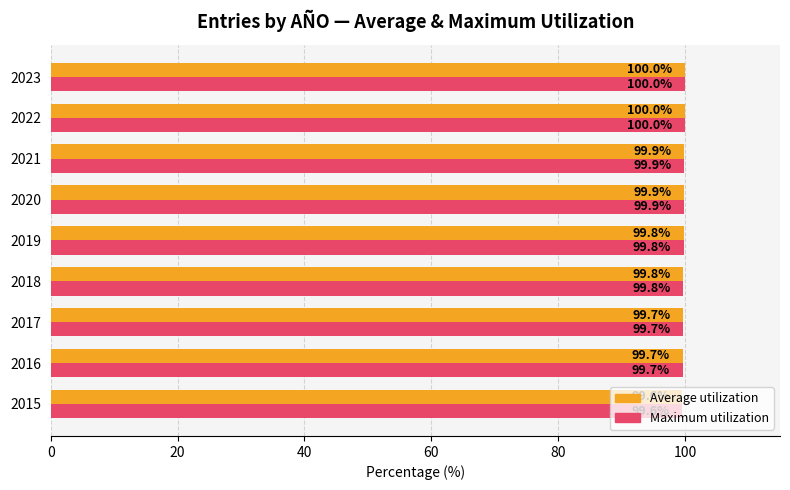

How many series are shown in this chart?

2